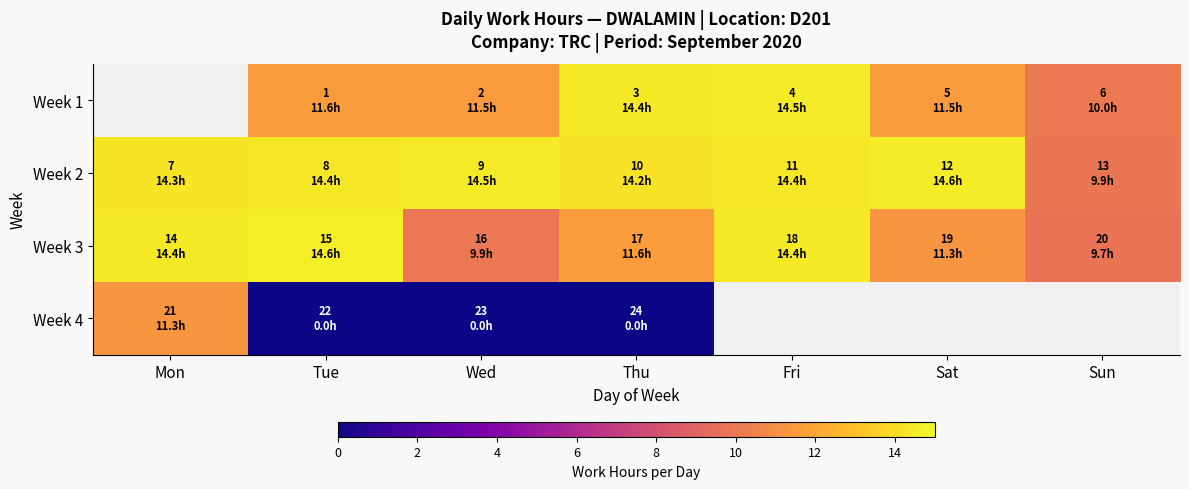

Which label corresponds to the largest value in the chart?

Tue